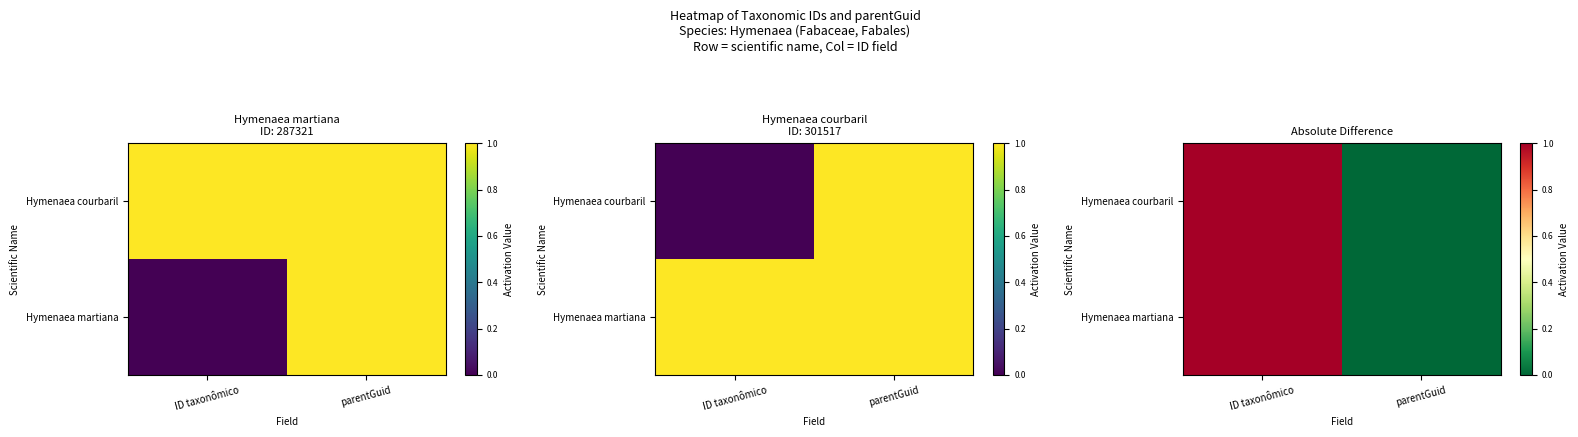

True or false: Hymenaea courbaril has a value of 1 at ID taxonômico.

True